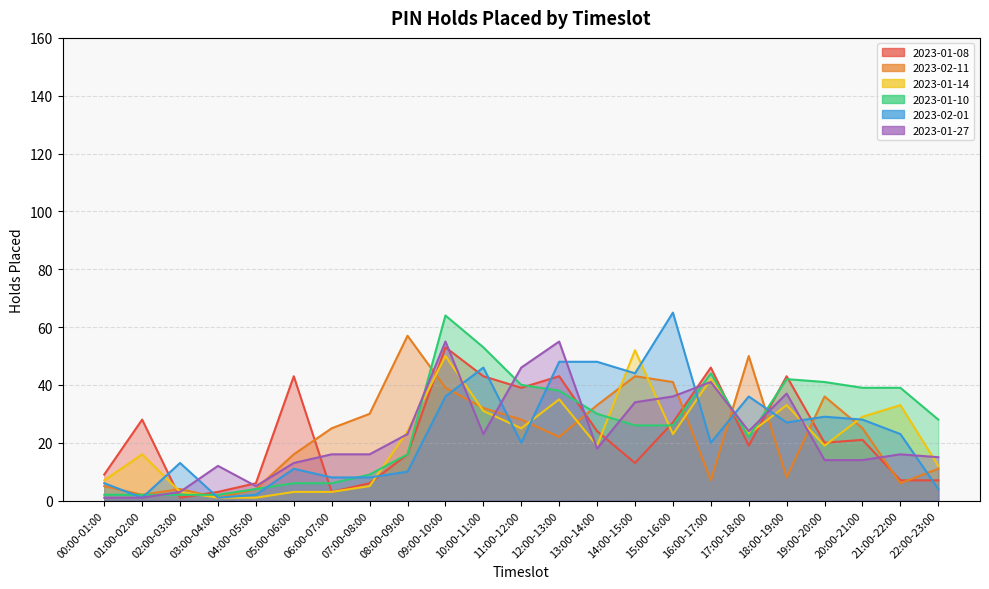

Reading right to left, what are all the values shown in this chart?

2023-01-08: 7	7	21	20	43	19	46	27	13	24	43	39	43	53	16	6	3	43	6	3	1	28	9
2023-02-11: 11	6	25	36	8	50	7	41	43	33	22	28	32	39	57	30	25	16	4	1	4	2	5
2023-01-14: 12	33	29	19	33	23	42	23	52	19	35	25	31	50	24	5	3	3	1	1	3	16	7
2023-01-10: 28	39	39	41	42	22	44	26	26	30	38	40	53	64	16	9	6	6	4	2	2	2	2
2023-02-01: 4	23	28	29	27	36	20	65	44	48	48	20	46	36	10	8	8	11	2	1	13	1	6
2023-01-27: 15	16	14	14	37	24	41	36	34	18	55	46	23	55	23	16	16	13	5	12	3	1	1